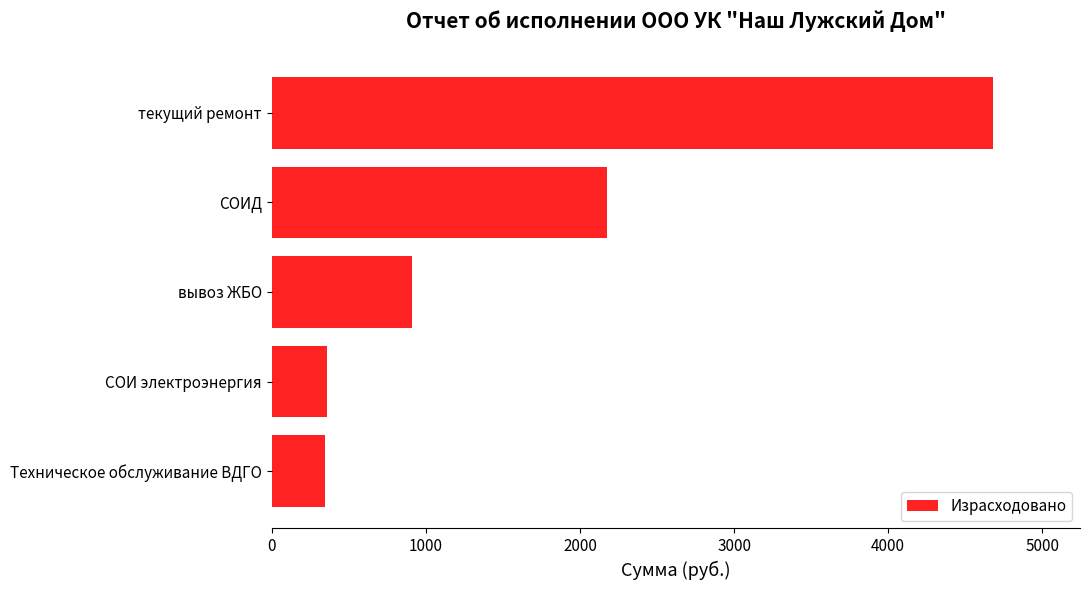

How many categories are shown in the chart?

5